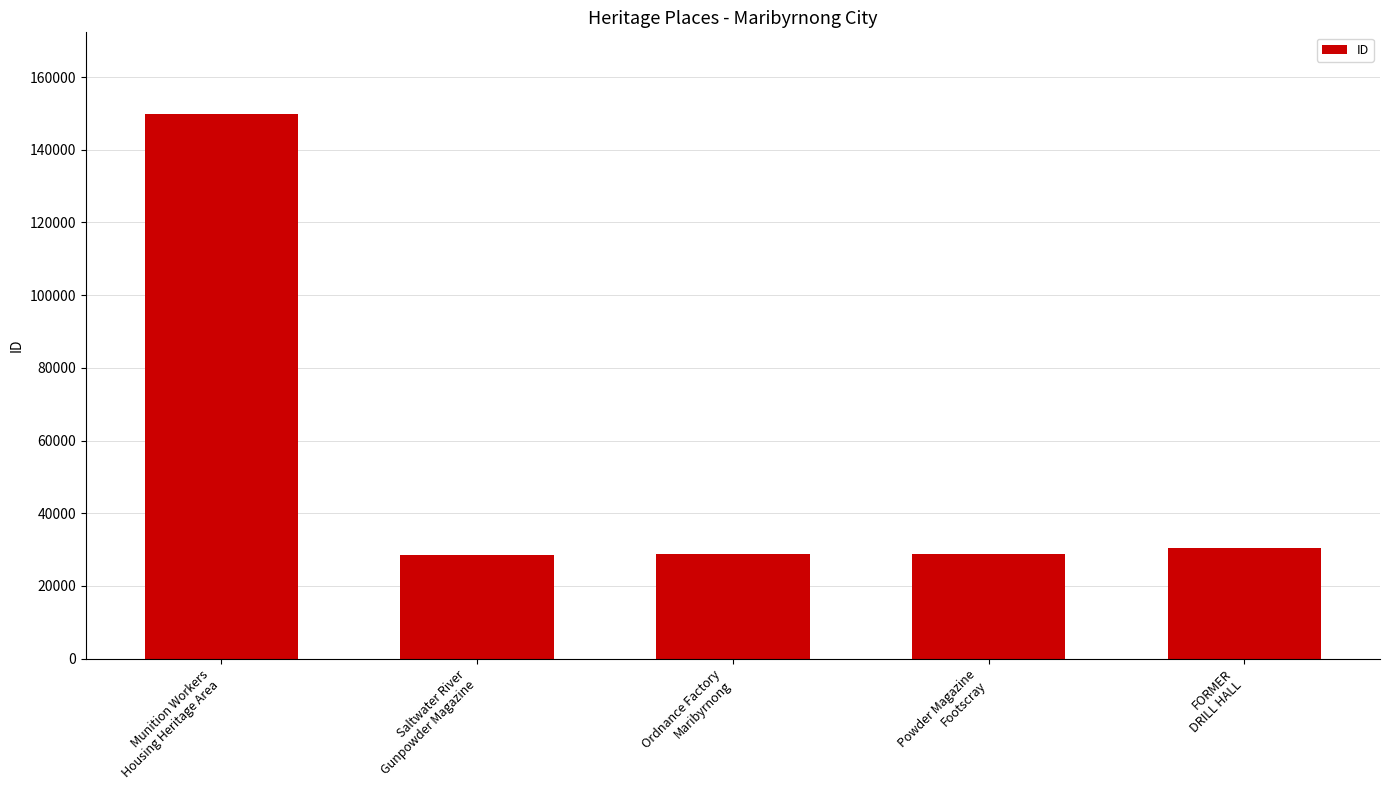

What is the average value?

53211